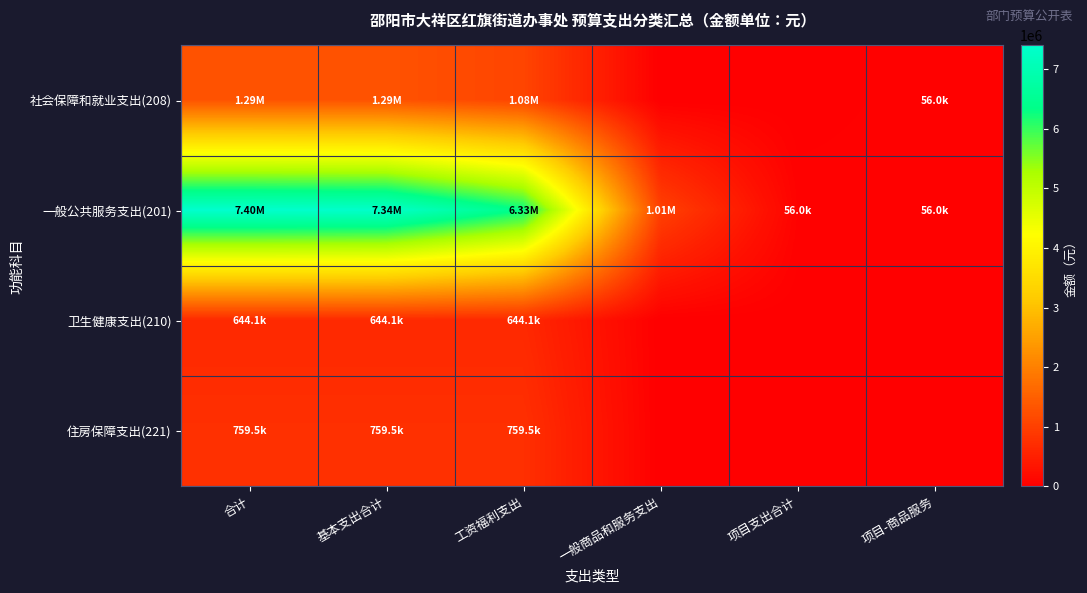

What is the greatest value displayed?

7399292.1